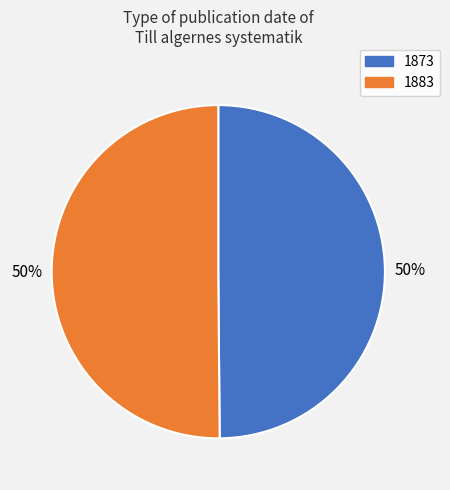

To the nearest percent, what percentage of the pie is 1873?

50%